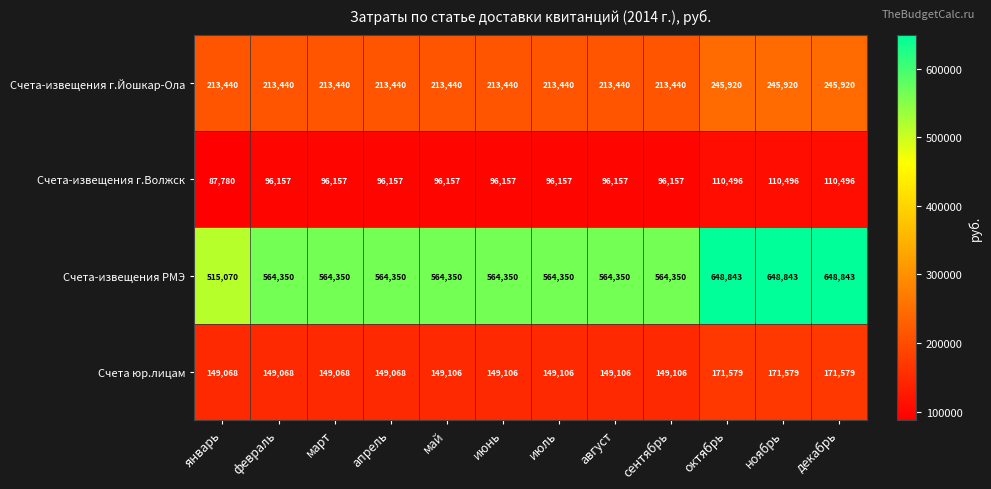

Count the Счета-извещения г.Йошкар-Ола values in the range 213440 to 245920.

12